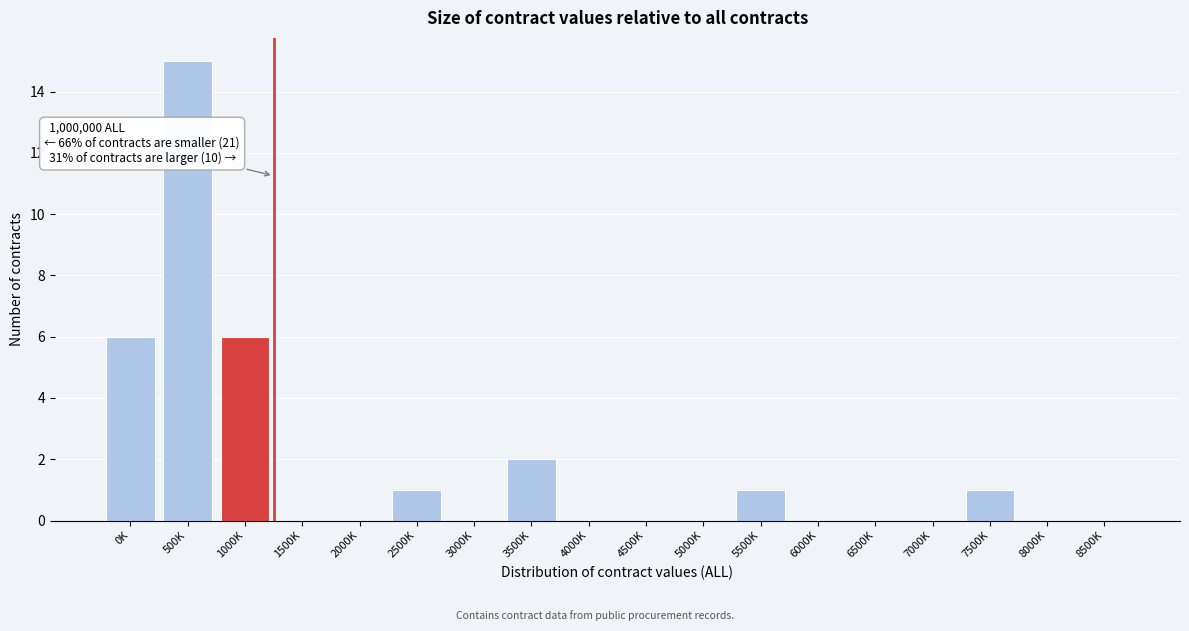

Reading left to right, list all the values displayed in this chart.

0K=6	500K=15	1000K=6	1500K=0	2000K=0	2500K=1	3000K=0	3500K=2	4000K=0	4500K=0	5000K=0	5500K=1	6000K=0	6500K=0	7000K=0	7500K=1	8000K=0	8500K=0